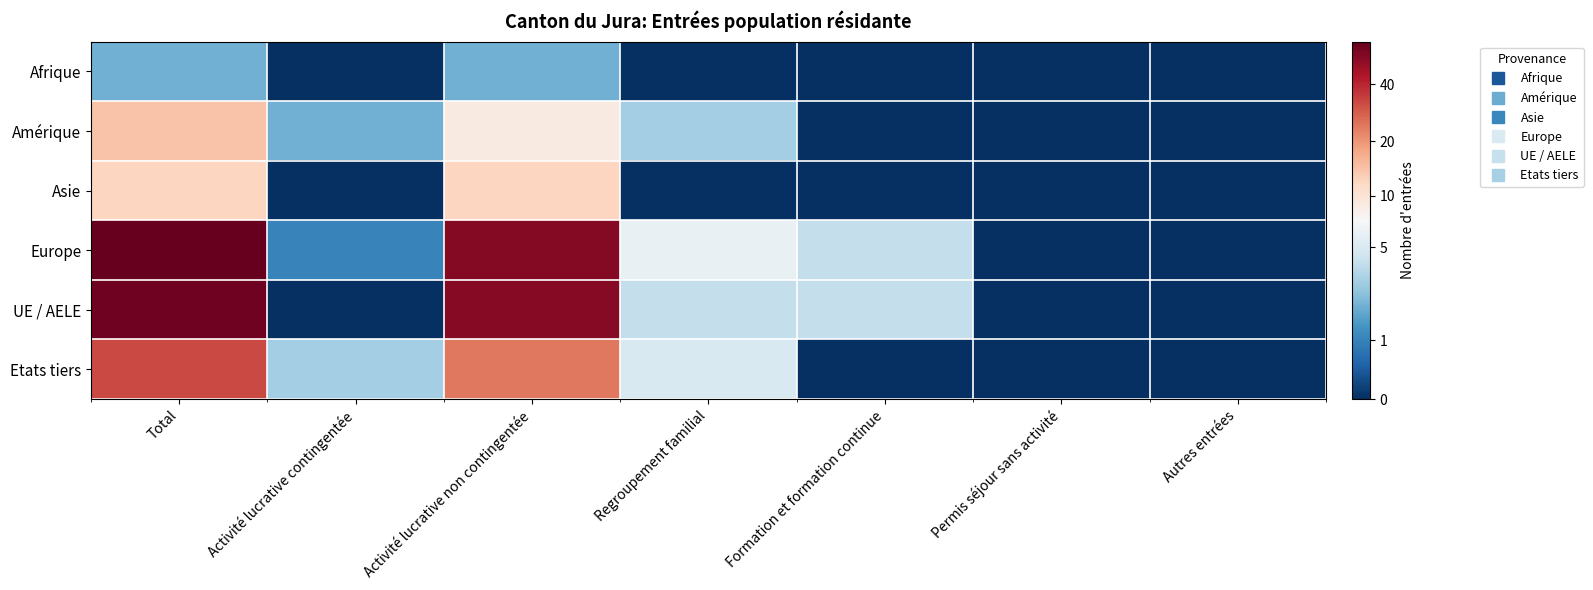

Count the number of data series in this chart.

6